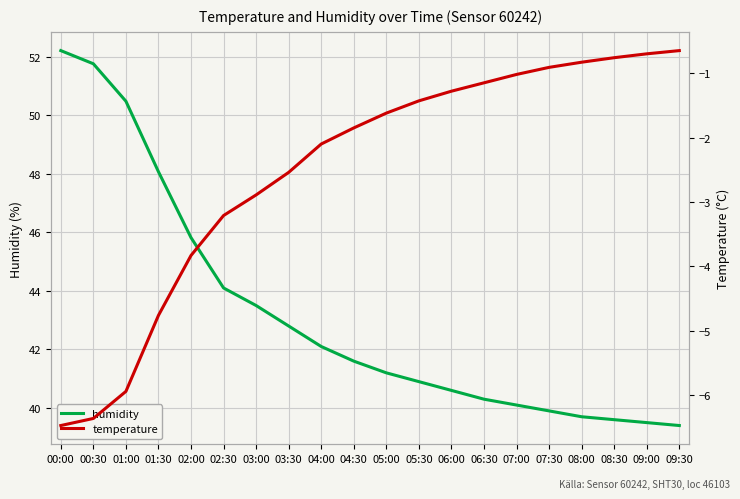

At which label does humidity reach its minimum?

09:30